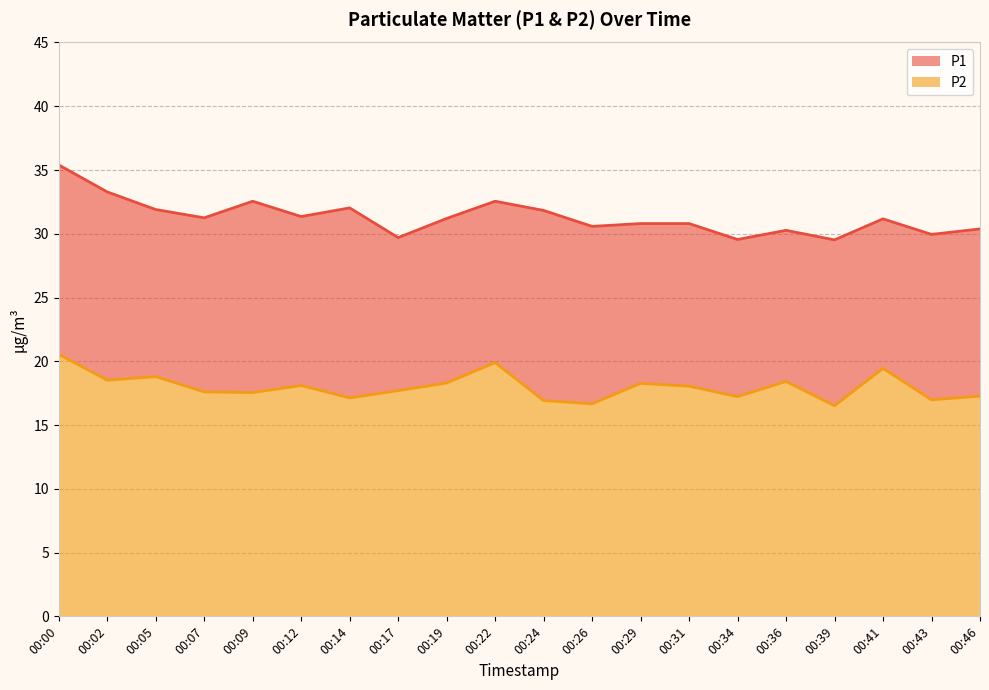

True or false: P1 has a value of 7.3 at 00:09.

False